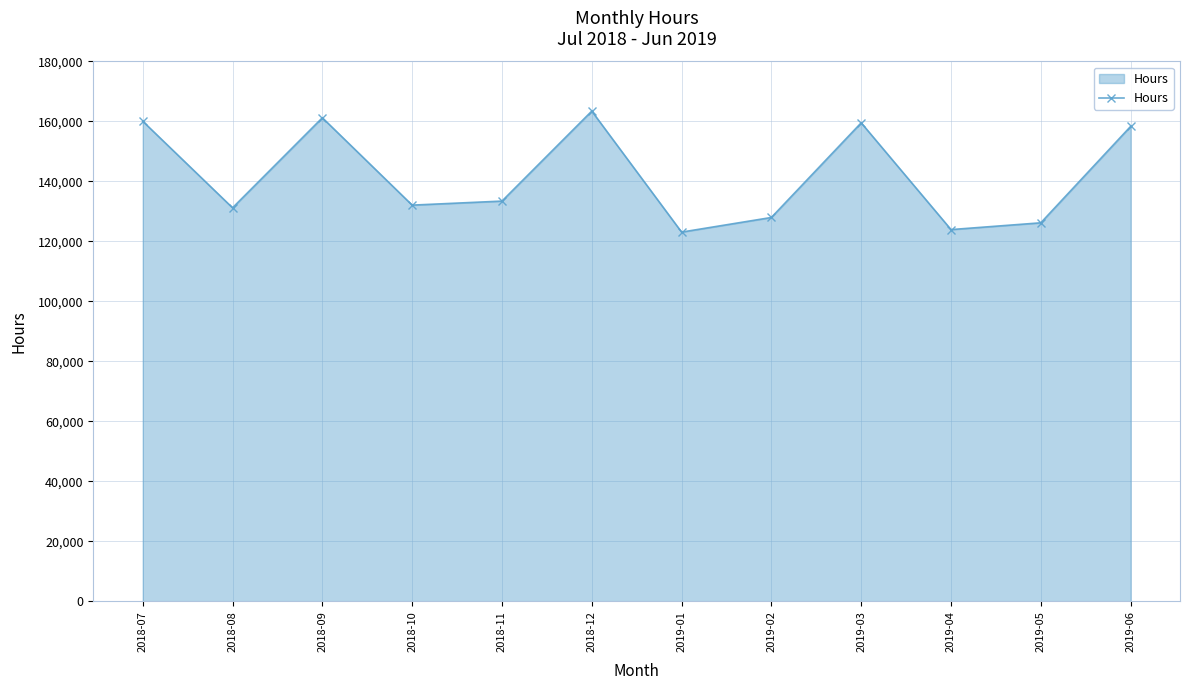

Where does the data first go above 133432?

2018-07